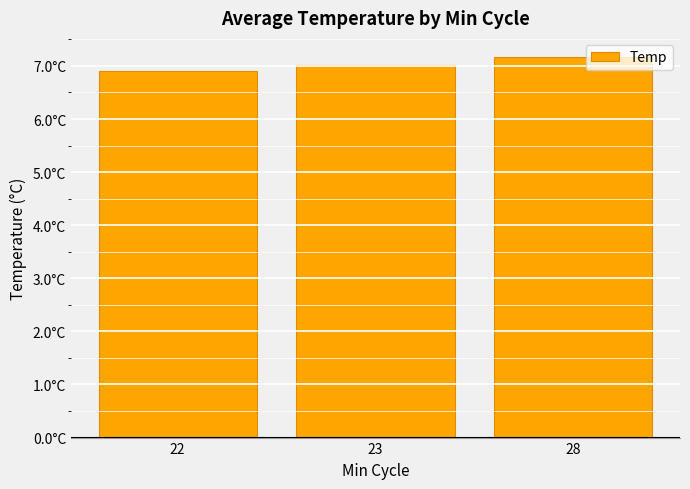

Are the bars horizontal?

No